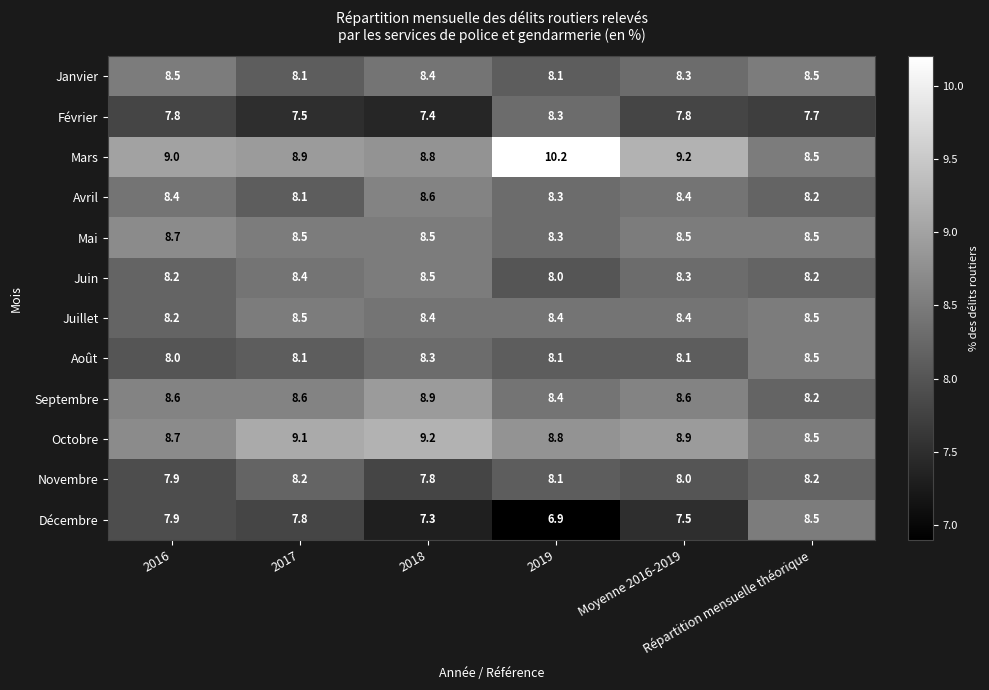

At how many categories does at least one series exceed 8?

6